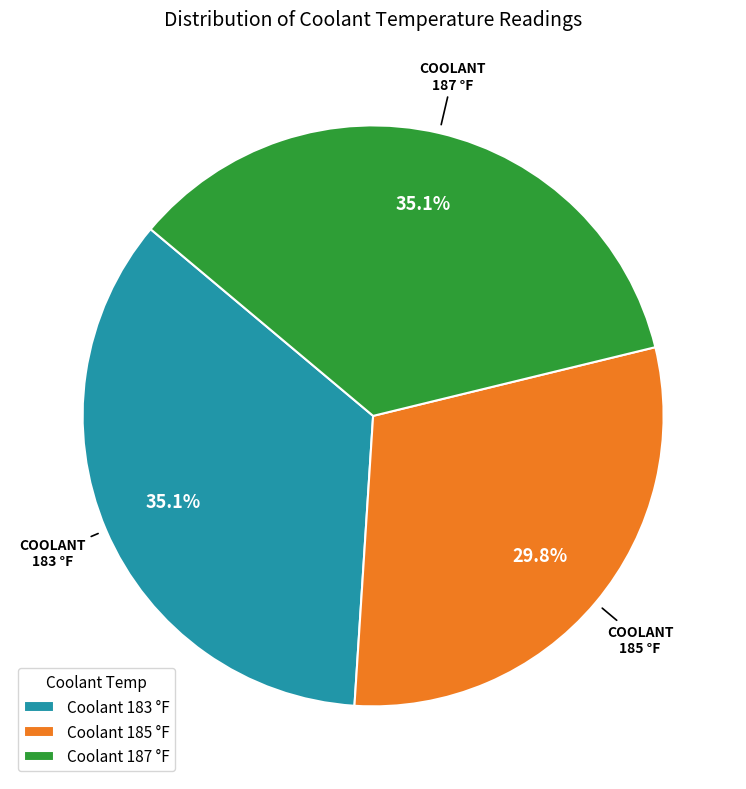

How many slices are in this pie chart?

3